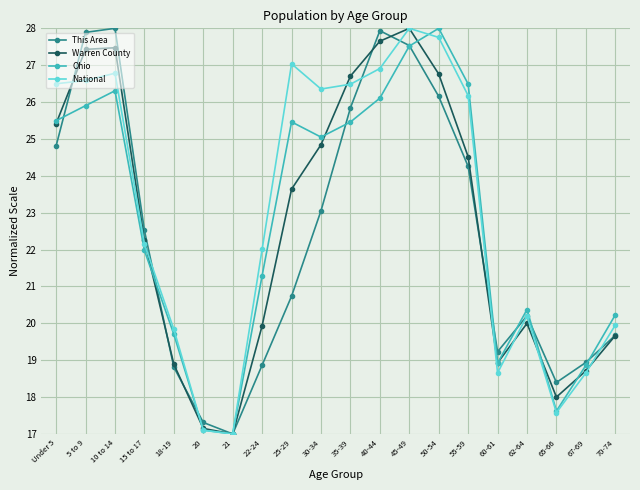

Which series changed the most between 5 to 9 and 20?

This Area